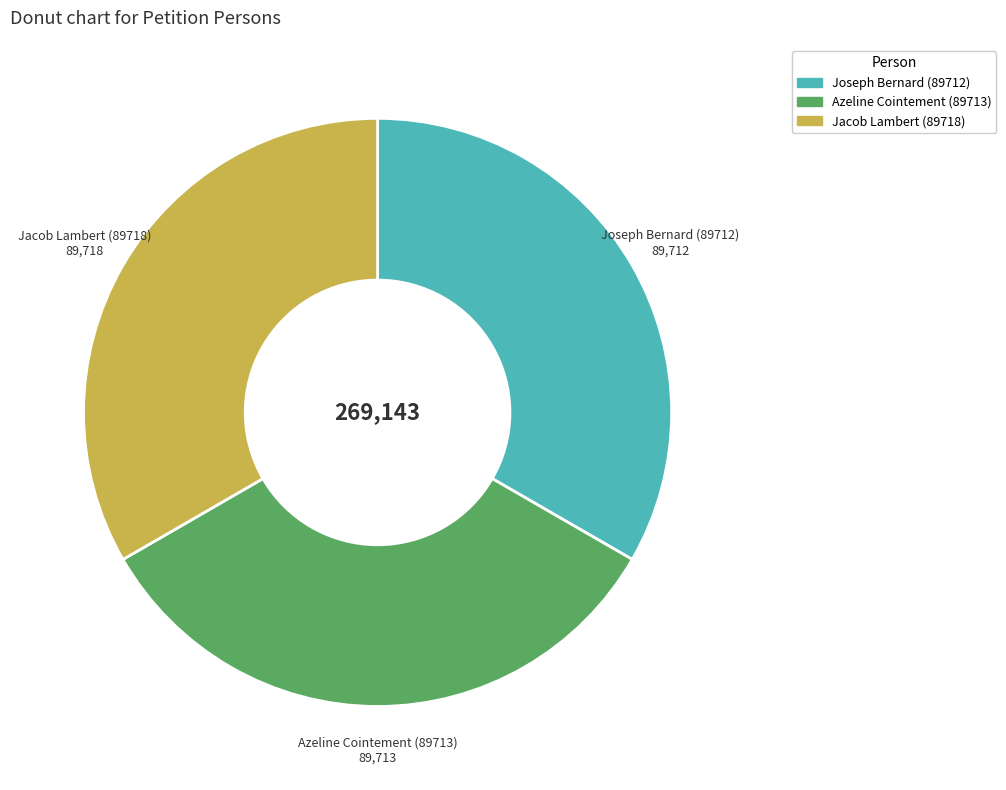

Does Azeline Cointement (89713) account for over 50% of the chart?

No